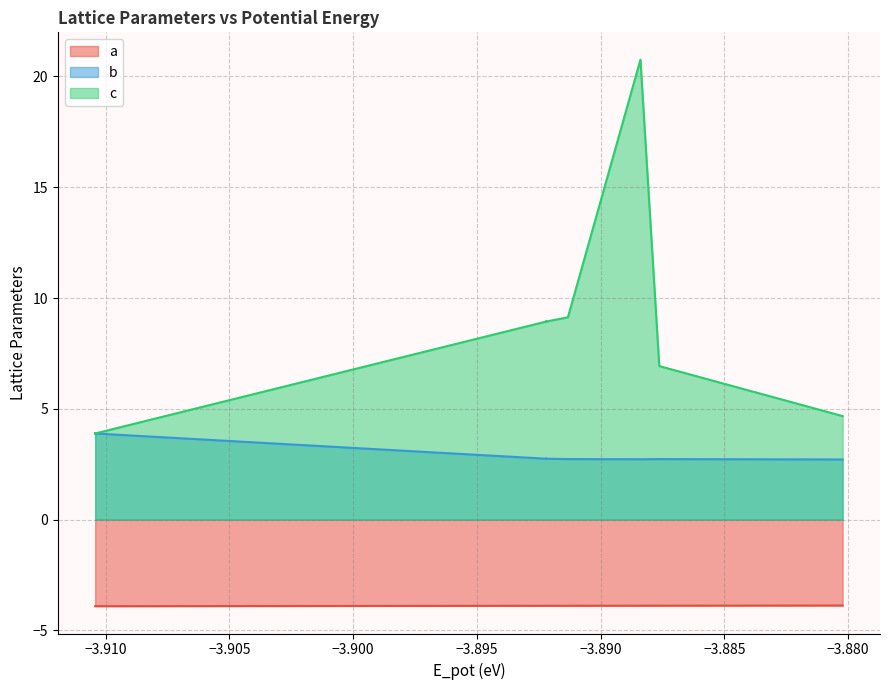

True or false: a has more than 1 interior local peaks.

False